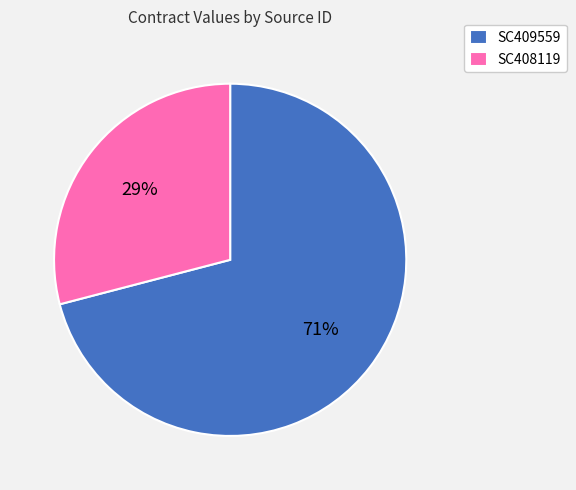

What is the largest slice in the pie chart?

SC409559